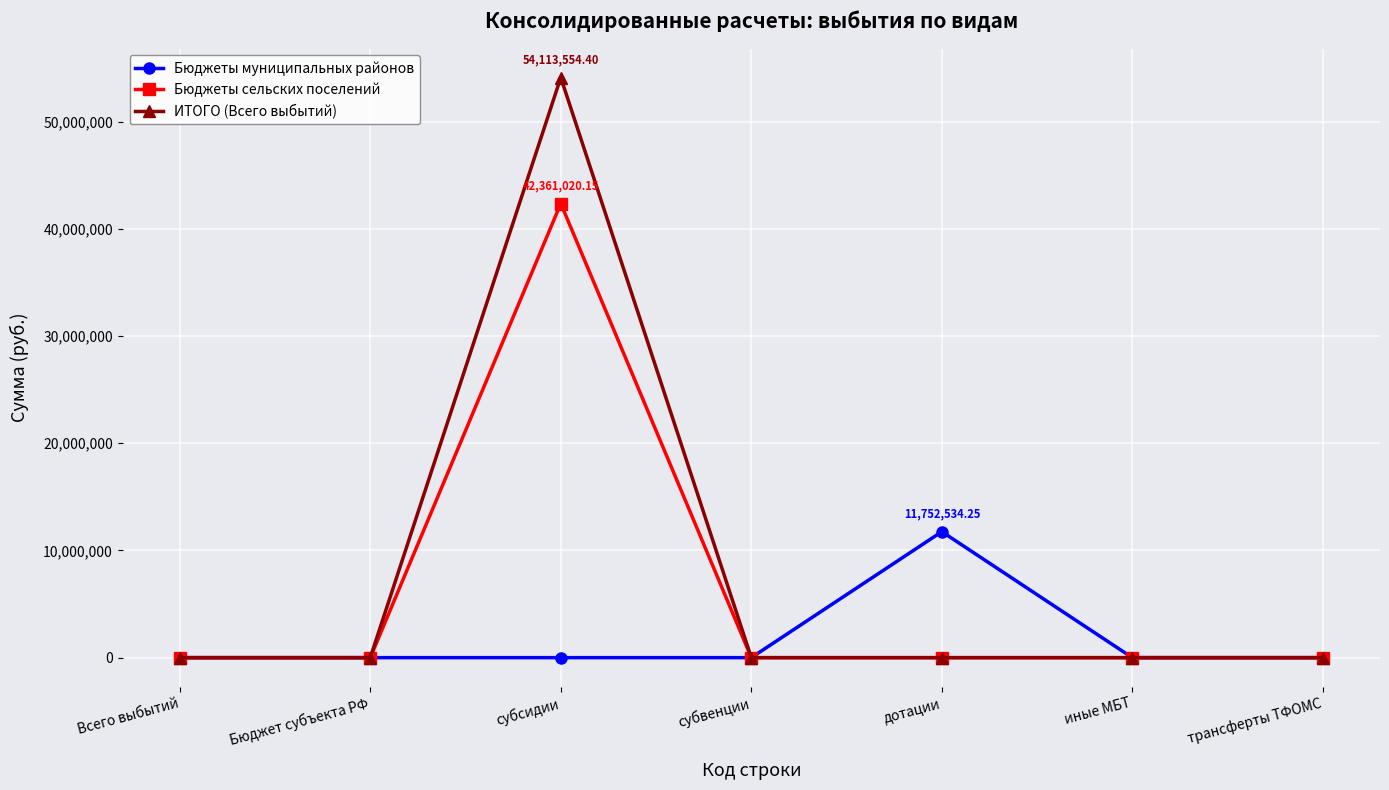

At which label does ИТОГО (Всего выбытий) reach its peak?

субсидии